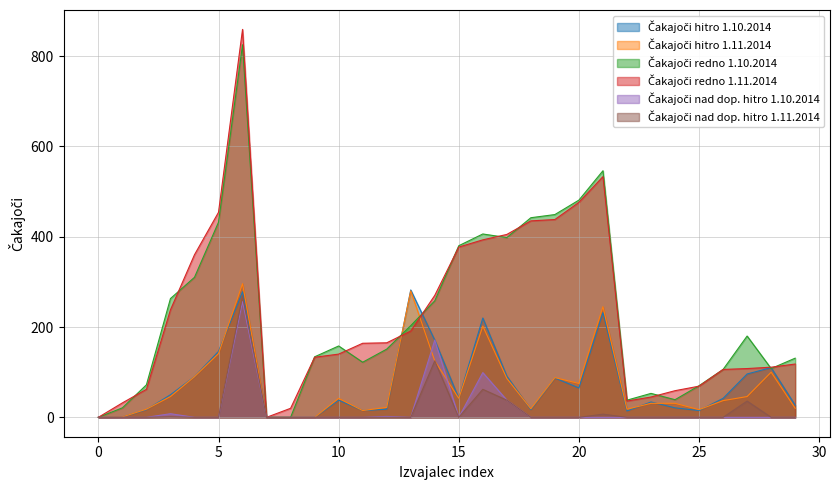

At how many categories does at least one series exceed 462?

3